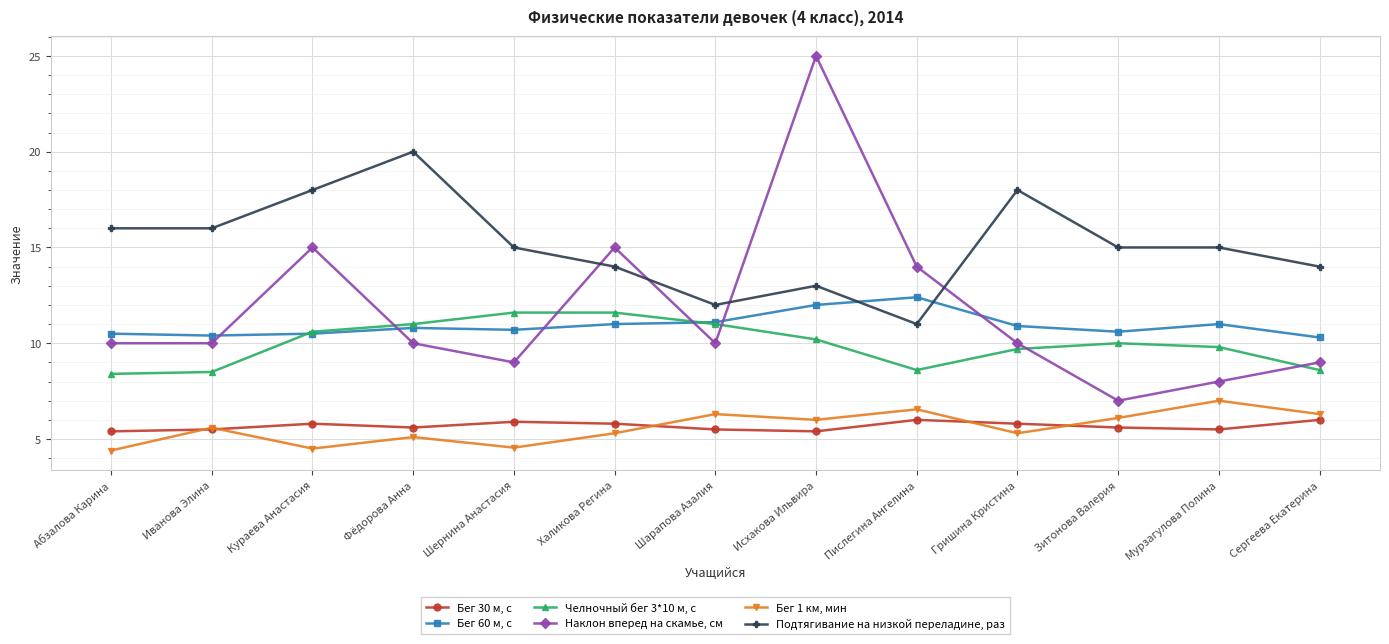

The Подтягивание на низкой переладине, раз series shows 11.0 at Пислегина Ангелина. True or false?

True